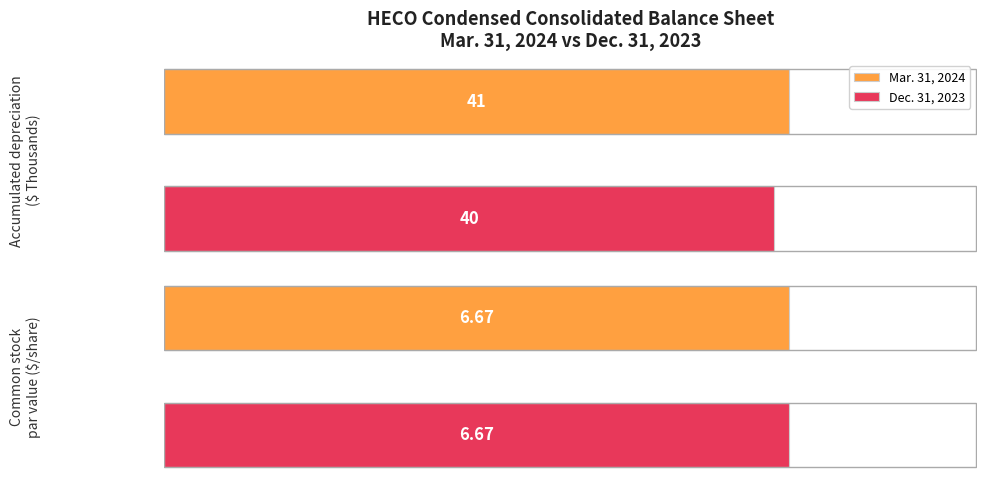

What is the approximate value of Dec. 31, 2023 at Accumulated depreciation?

40.0